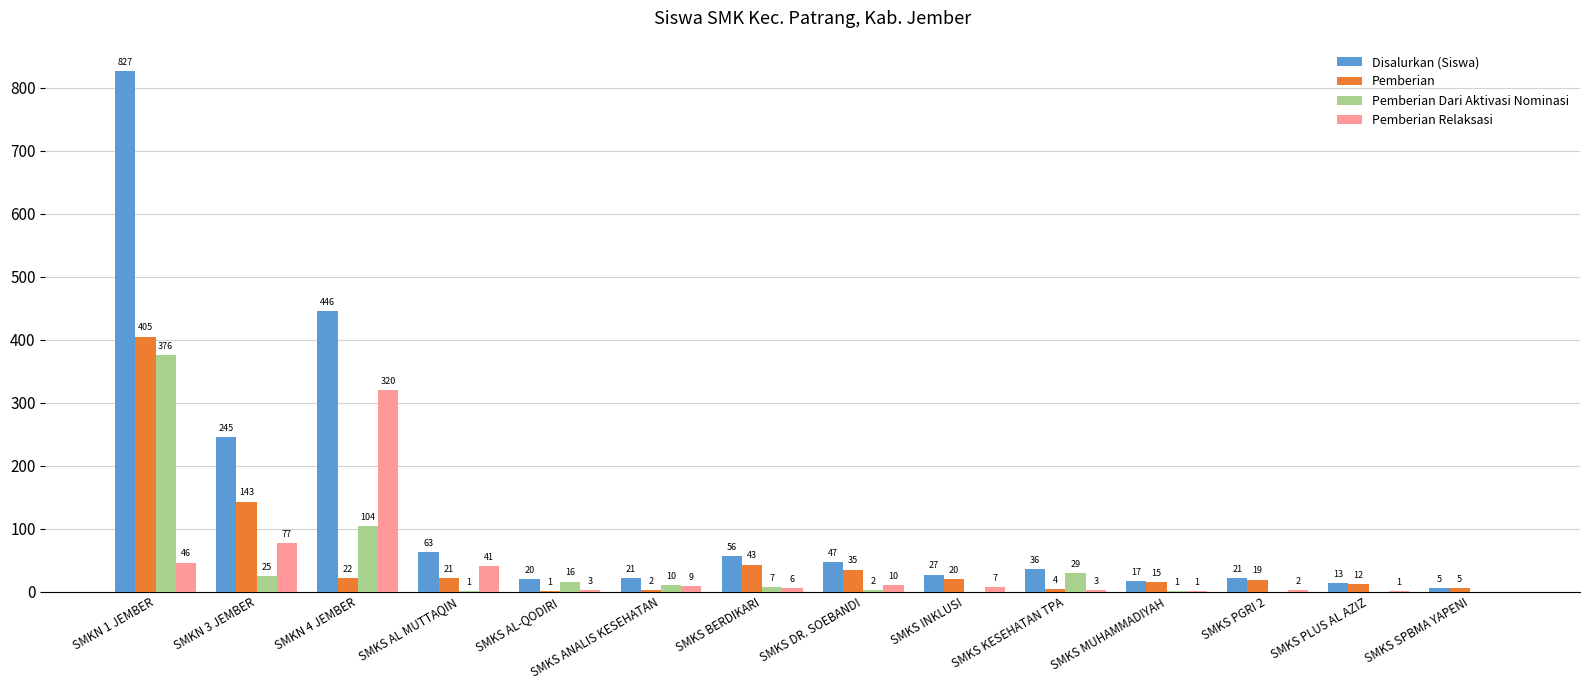

At which category is the sum across all series the highest?

SMKN 1 JEMBER